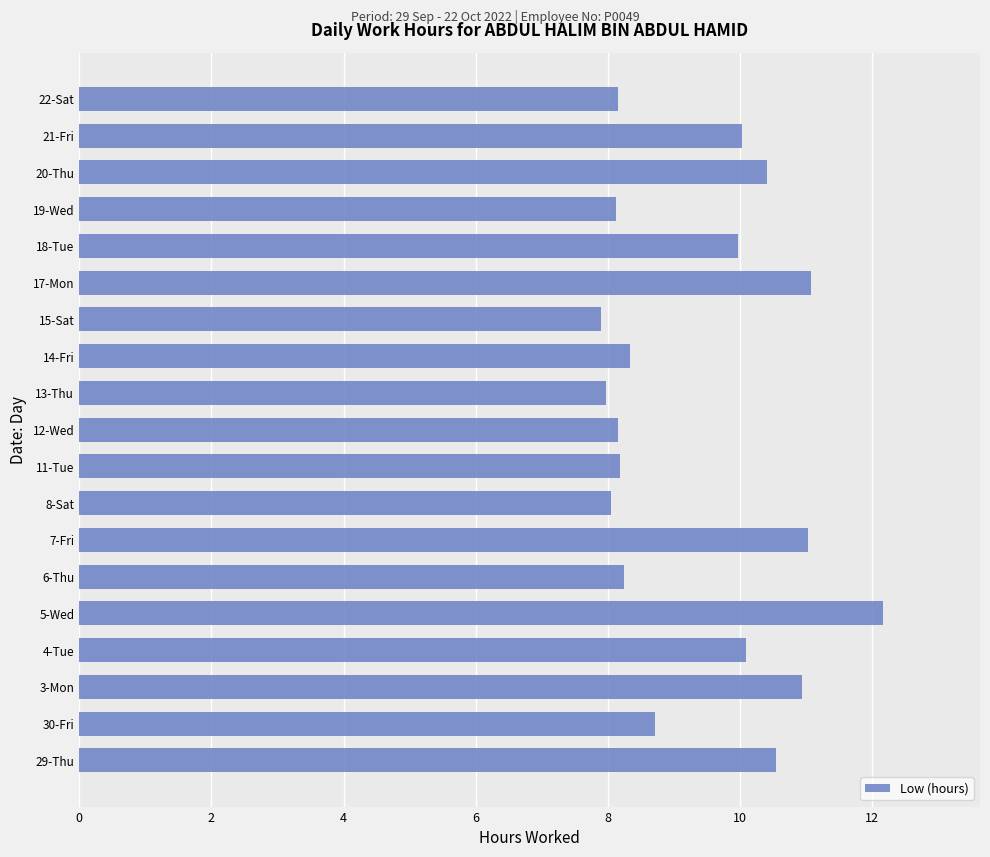

Which has a higher value, 30-Fri or 20-Thu?

20-Thu